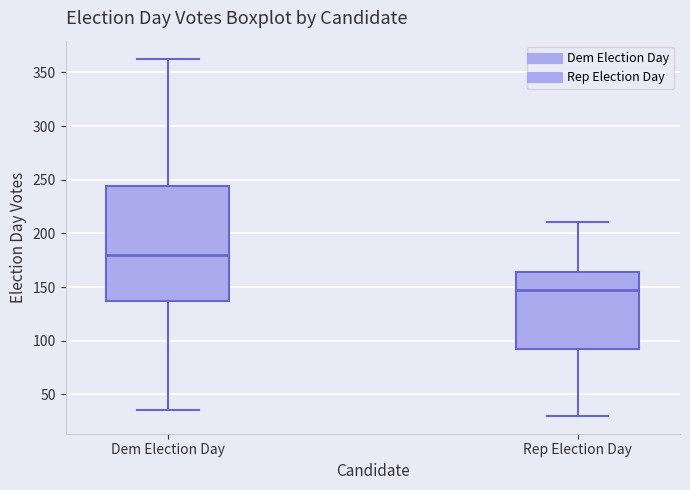

Which box has the highest median line?

Dem Election Day